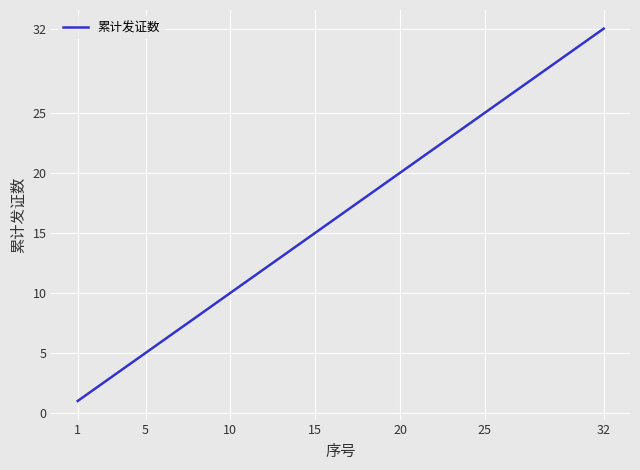

Does the chart have visible grid lines?

Yes